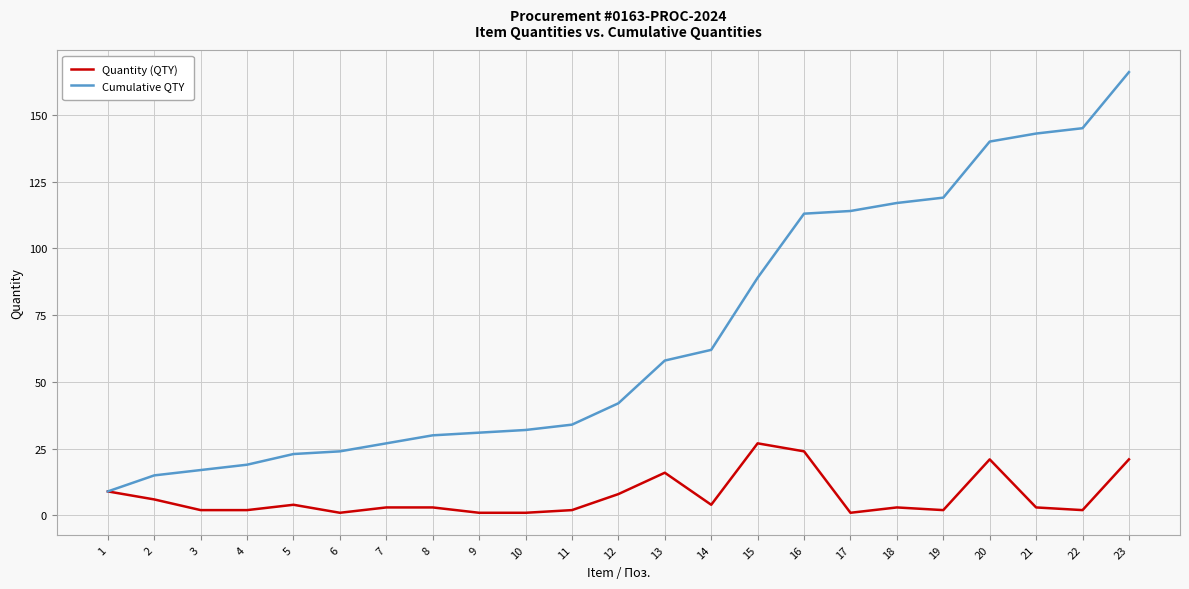

Which series changed the most between 18 and 21?

Cumulative QTY